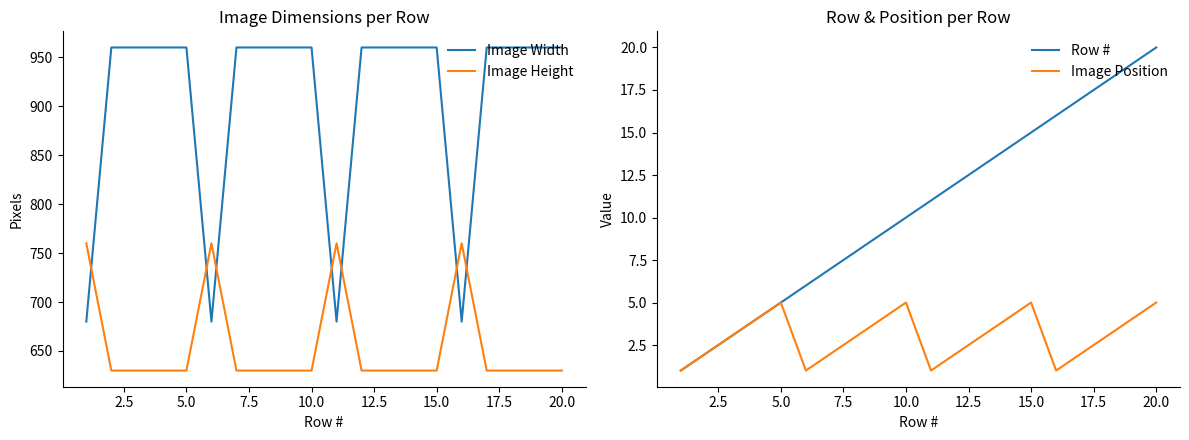

Reading left to right, extract all data points from this chart.

Image Width: 680	960	960	960	960	680	960	960	960	960	680	960	960	960	960	680	960	960	960	960
Image Height: 760	630	630	630	630	760	630	630	630	630	760	630	630	630	630	760	630	630	630	630
Row #: 1	2	3	4	5	6	7	8	9	10	11	12	13	14	15	16	17	18	19	20
Image Position: 1	2	3	4	5	1	2	3	4	5	1	2	3	4	5	1	2	3	4	5